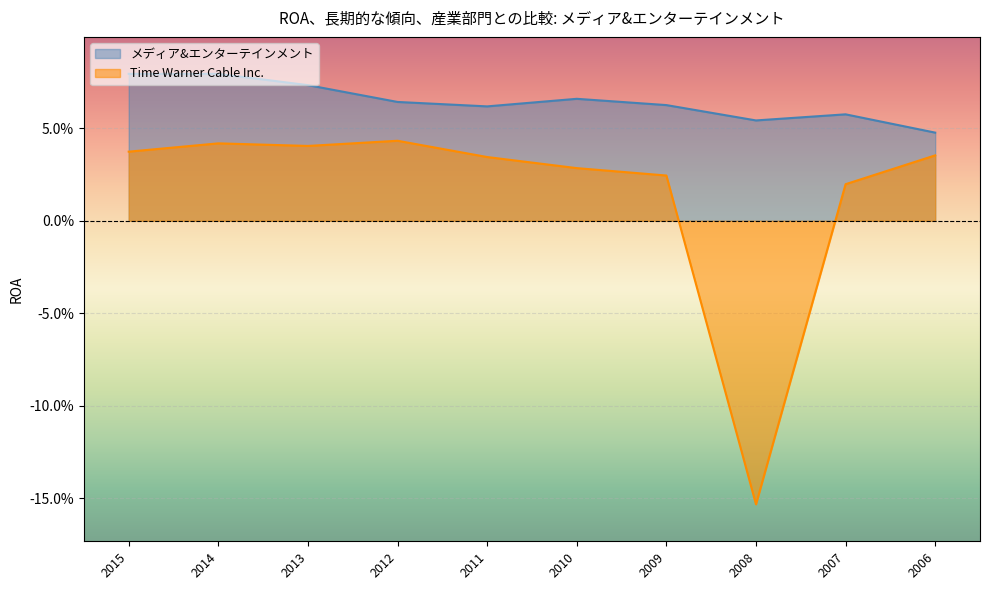

At which category does the chart reach its minimum across all series?

2008